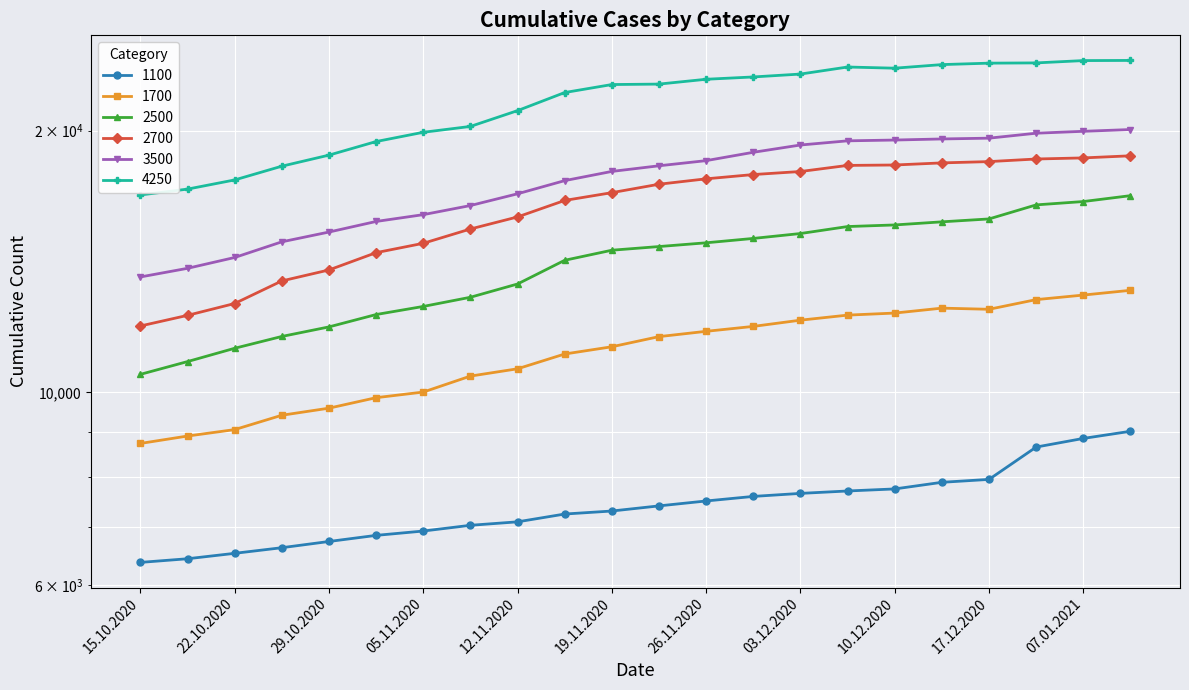

Is it true that 1700 equals 1788 at 15.10.2020?

False